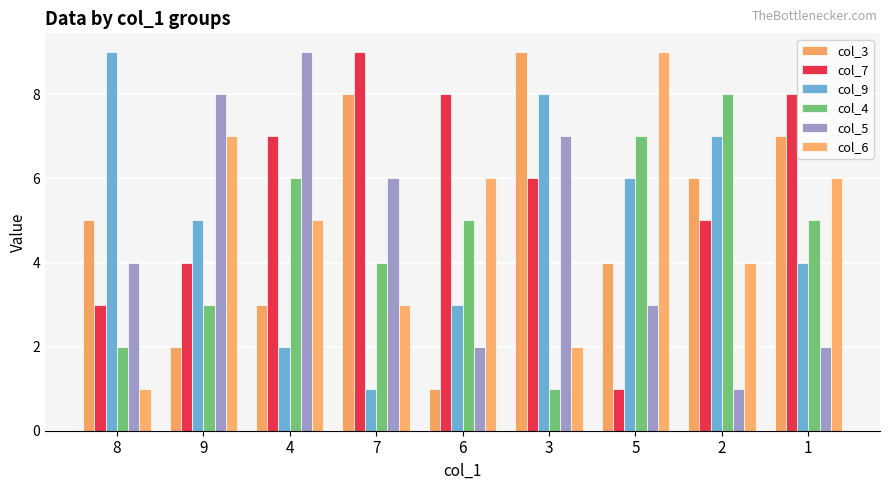

Rank the categories by col_3 value from lowest to highest.

6, 9, 4, 5, 8, 2, 1, 7, 3